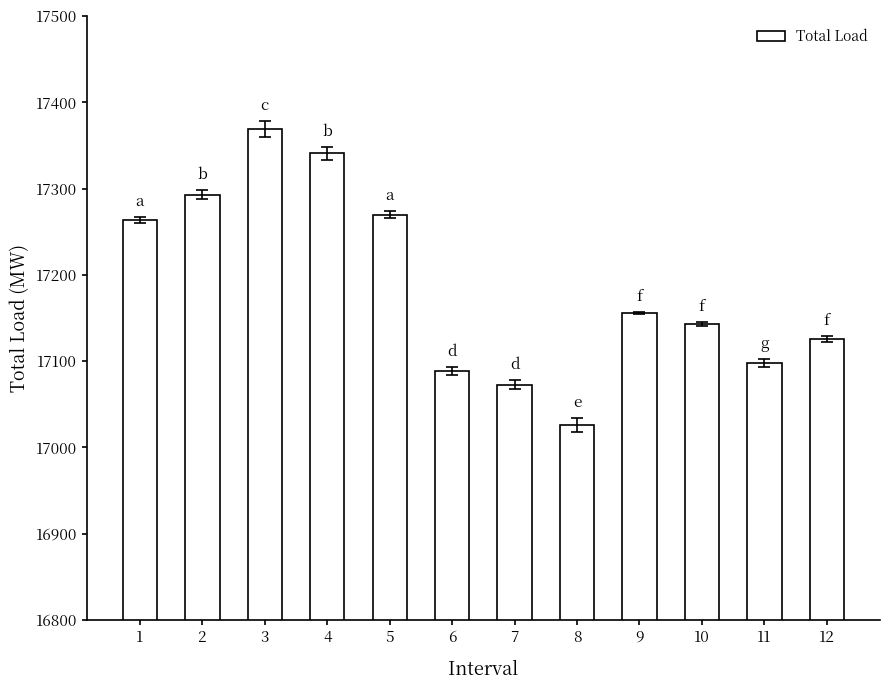

What is the sum of all values?

206246.6